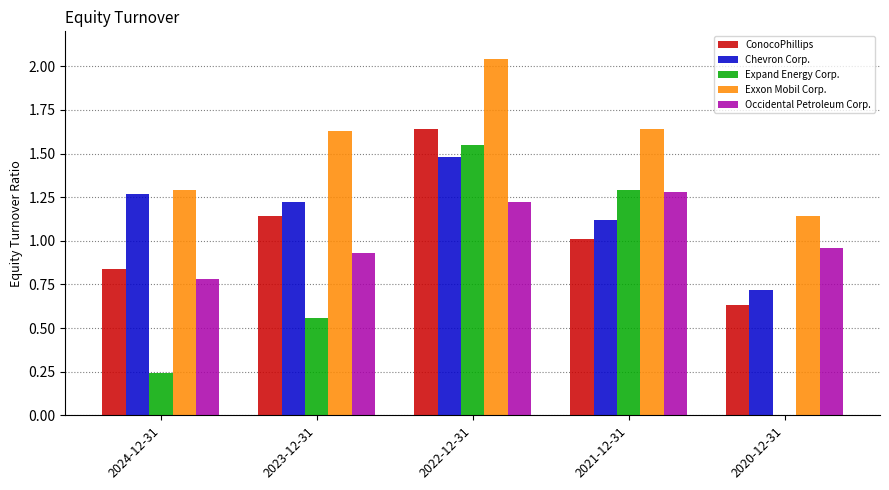

Is it true that Exxon Mobil Corp. equals 1.0 at 2021-12-31?

False